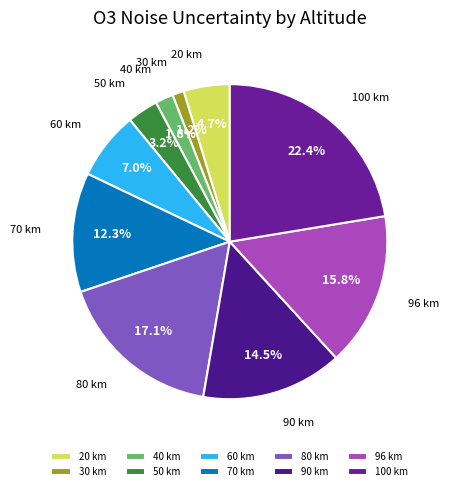

Is there any slice that represents more than half of the pie?

No